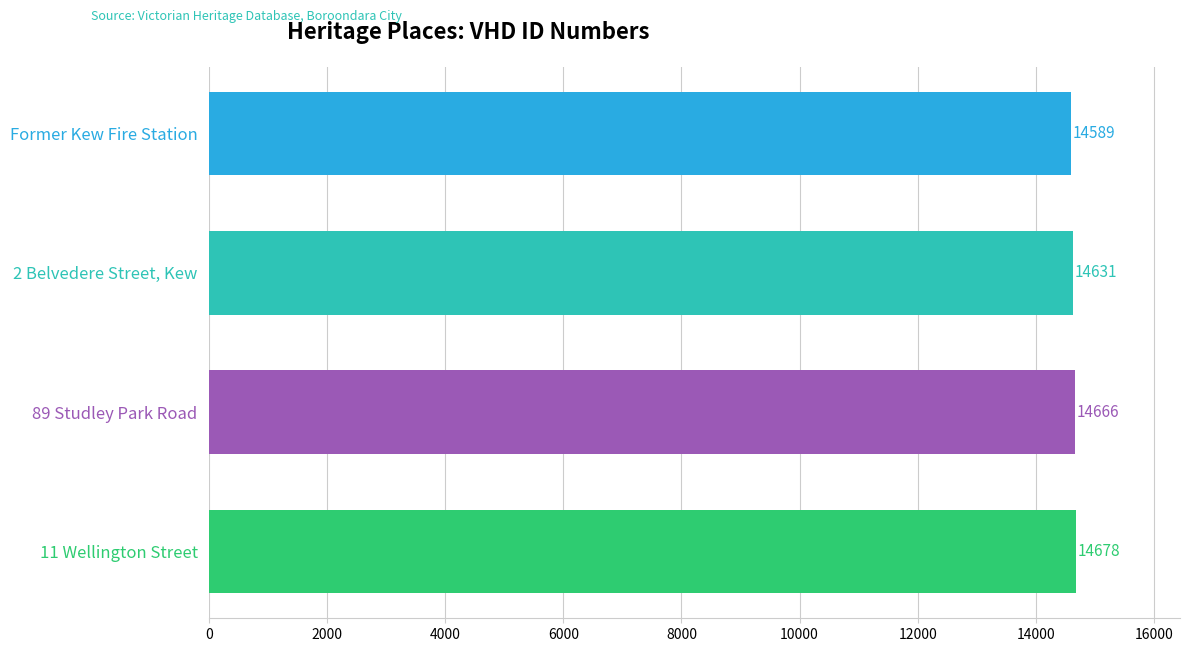

What is the smallest value displayed?

14589